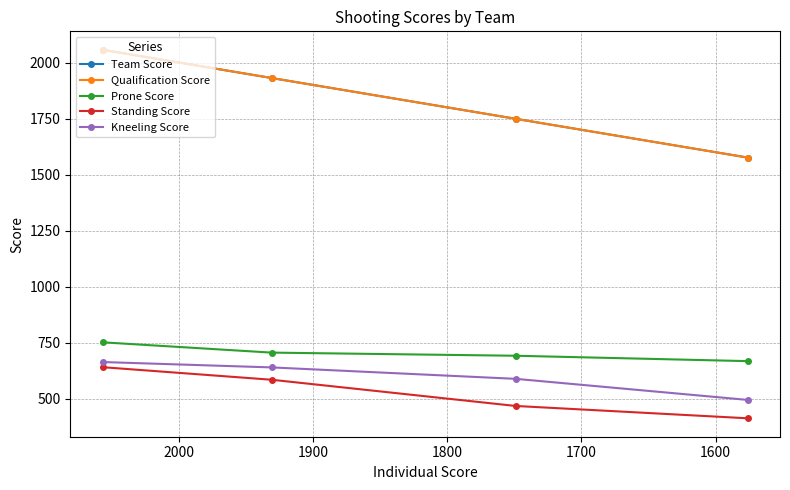

At how many categories does at least one series exceed 1464?

4